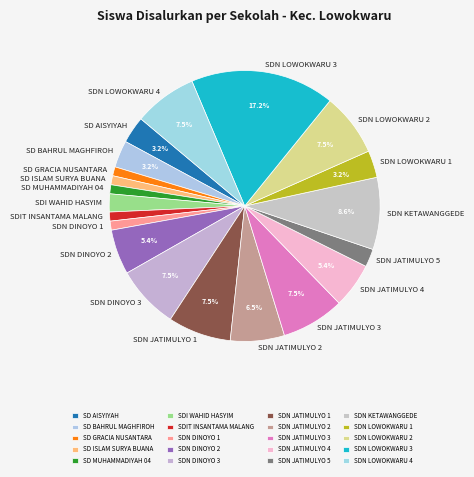

What portion of the pie excludes SDN JATIMULYO 1?

92.5%